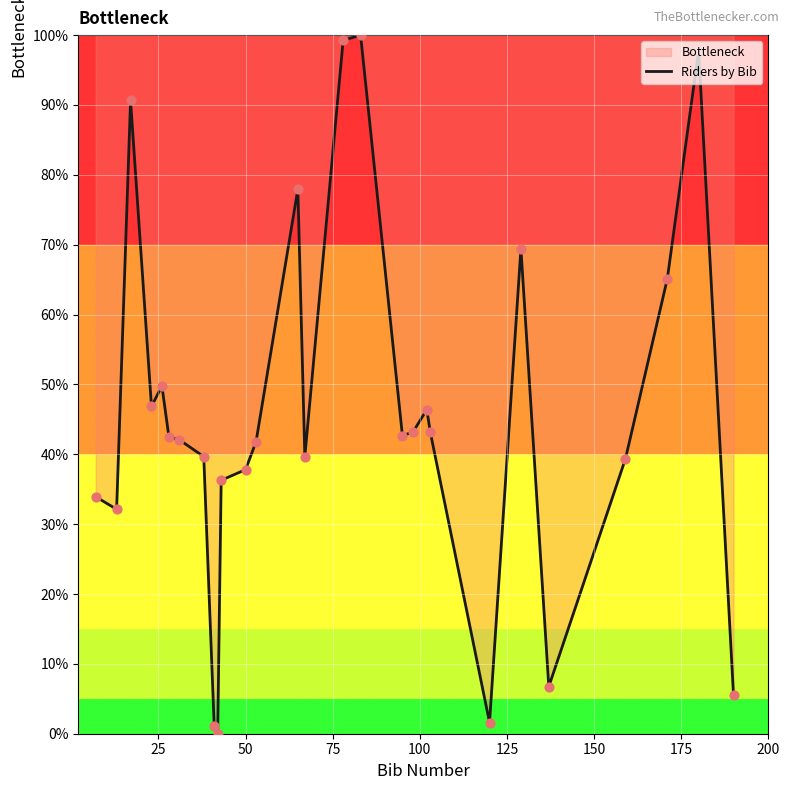

What is the maximum value shown in the chart?

100.0